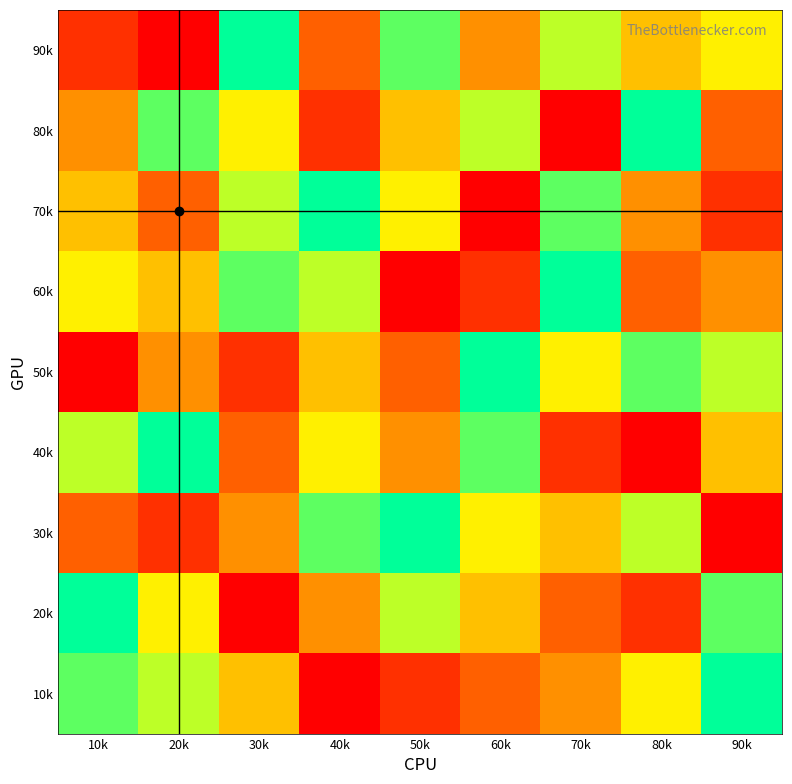

What is the smallest value displayed?

1